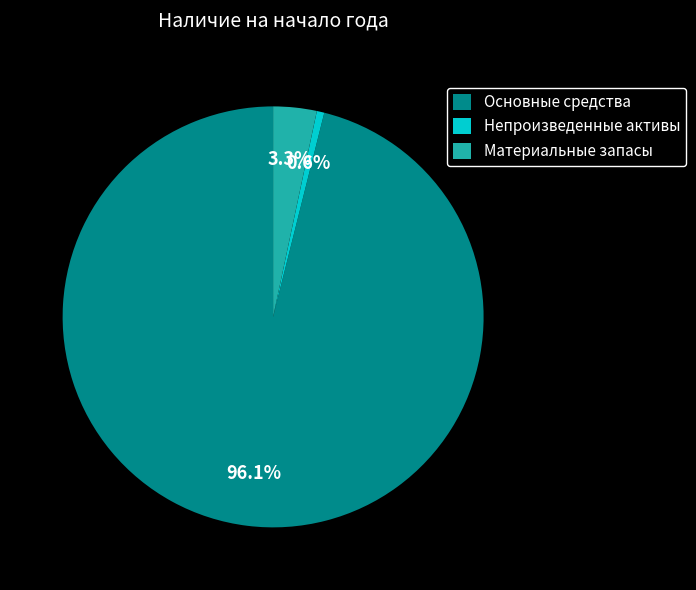

To the nearest percent, what portion does Непроизведенные активы represent?

1%